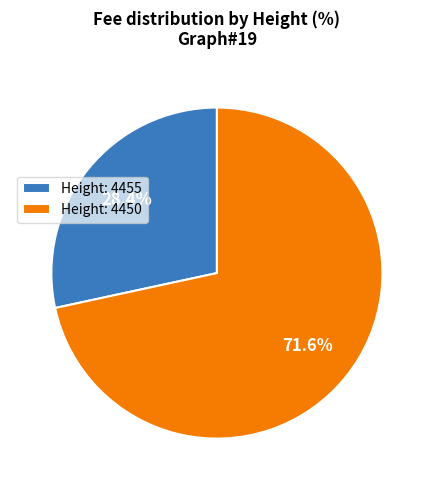

Which category has the smallest portion of the pie?

Height: 4455